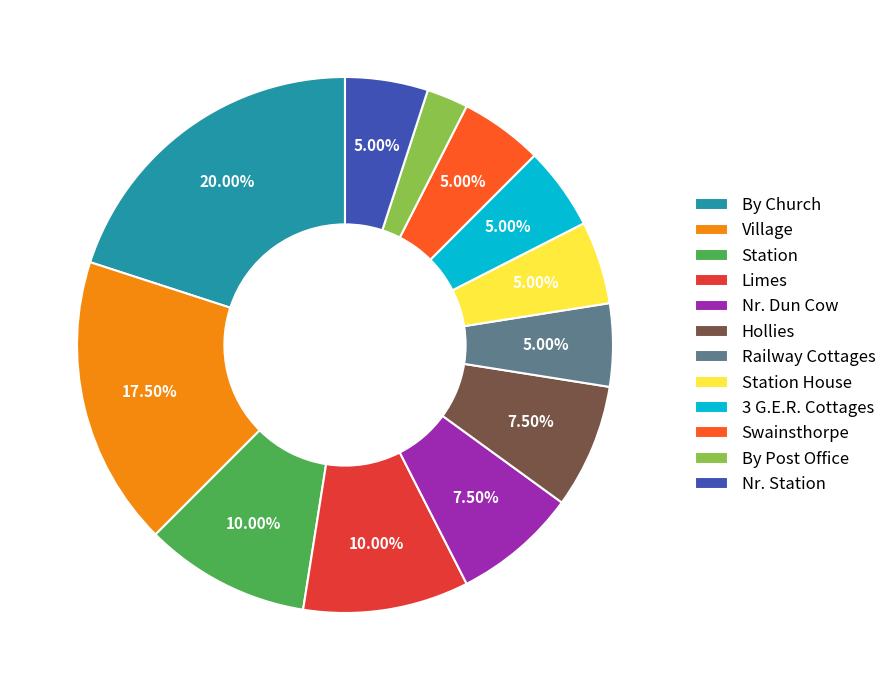

Is it true that Station House is 1% of the pie?

False